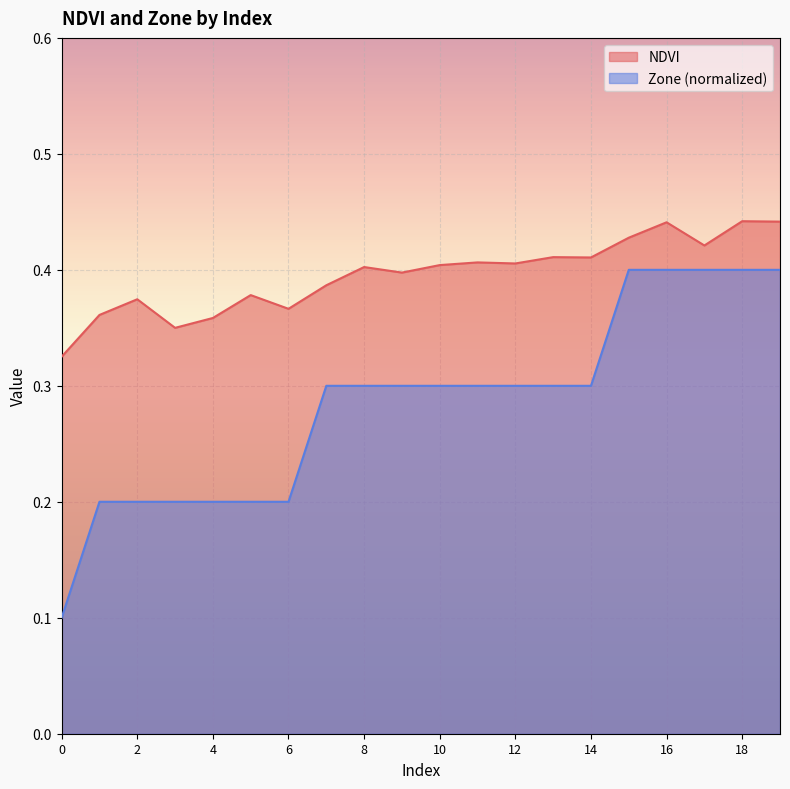

True or false: NDVI has more than 2 interior local peaks.

True